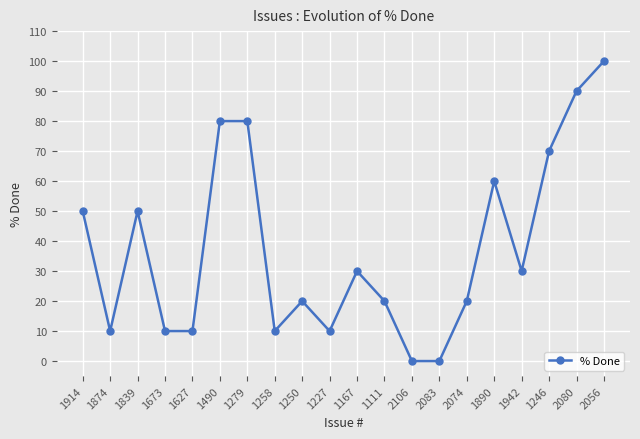

Reading left to right, extract all data points from this chart.

1914=50	1874=10	1839=50	1673=10	1627=10	1490=80	1279=80	1258=10	1250=20	1227=10	1167=30	1111=20	2106=0	2083=0	2074=20	1890=60	1942=30	1246=70	2080=90	2056=100